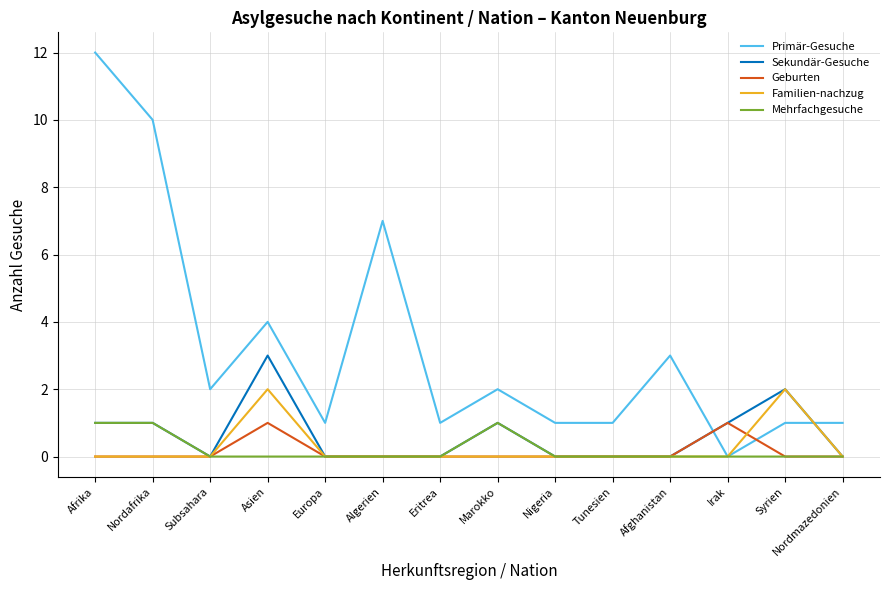

At which category is the sum across all series the highest?

Afrika